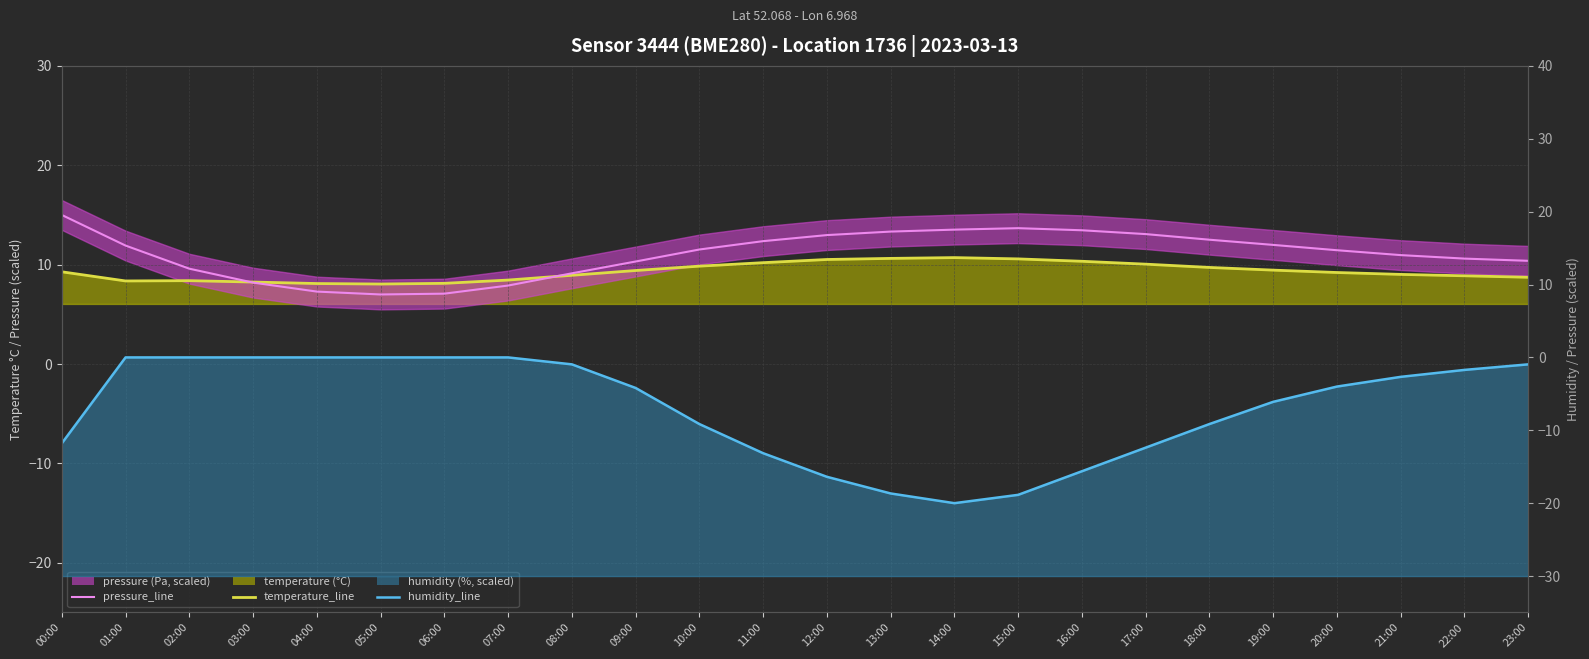

At which category is the sum across all series the highest?

01:00